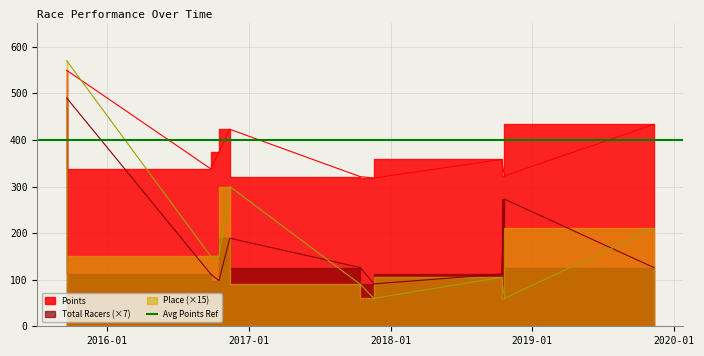

At which label is Total Racers closest to 290?

2018-10-21